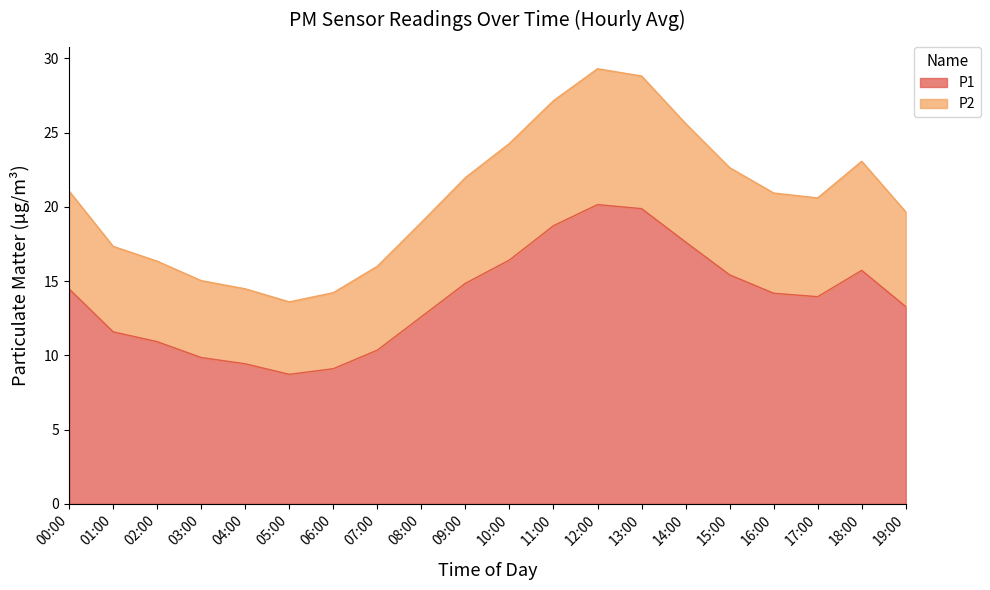

Which category has the highest value in the P1 series?

12:00